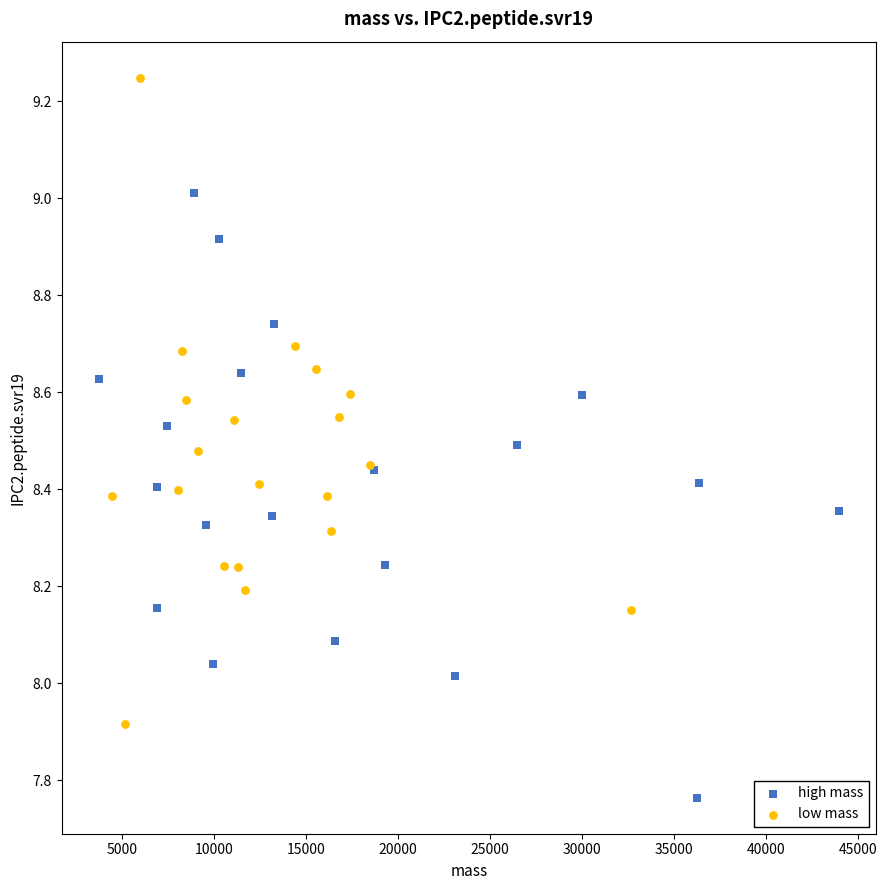

What are all the series names shown in the legend?

high mass, low mass